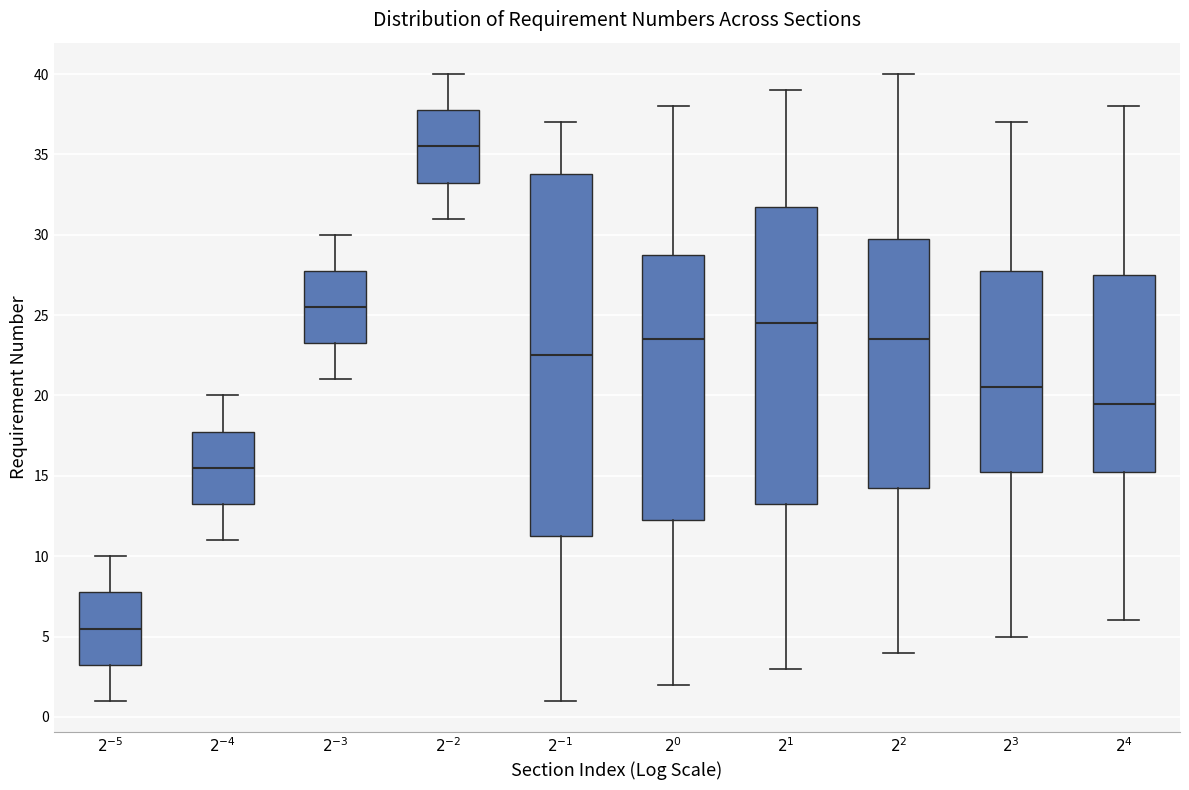

Reading left to right, read every box against the y-axis: the position of its median line, the range the box covers, and the ends of its whiskers. The values are not printed on the chart, so give them approximately, as read against the axis.

$2^{-5}$: median 5.5, box 3.5 to 8.0, whiskers 1.0 to 10.0
$2^{-4}$: median 15.5, box 13.5 to 18.0, whiskers 11.0 to 20.0
$2^{-3}$: median 25.5, box 23.5 to 28.0, whiskers 21.0 to 30.0
$2^{-2}$: median 35.5, box 33.5 to 38.0, whiskers 31.0 to 40.0
$2^{-1}$: median 22.5, box 11.5 to 34.0, whiskers 1.0 to 37.0
$2^{0}$: median 23.5, box 12.5 to 29.0, whiskers 2.0 to 38.0
$2^{1}$: median 24.5, box 13.5 to 32.0, whiskers 3.0 to 39.0
$2^{2}$: median 23.5, box 14.5 to 30.0, whiskers 4.0 to 40.0
$2^{3}$: median 20.5, box 15.5 to 28.0, whiskers 5.0 to 37.0
$2^{4}$: median 19.5, box 15.5 to 27.5, whiskers 6.0 to 38.0